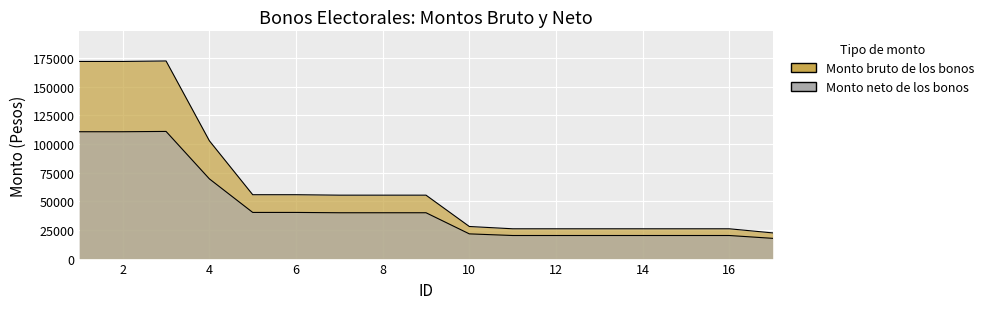

Which series has the largest total across all categories?

Monto bruto de los bonos